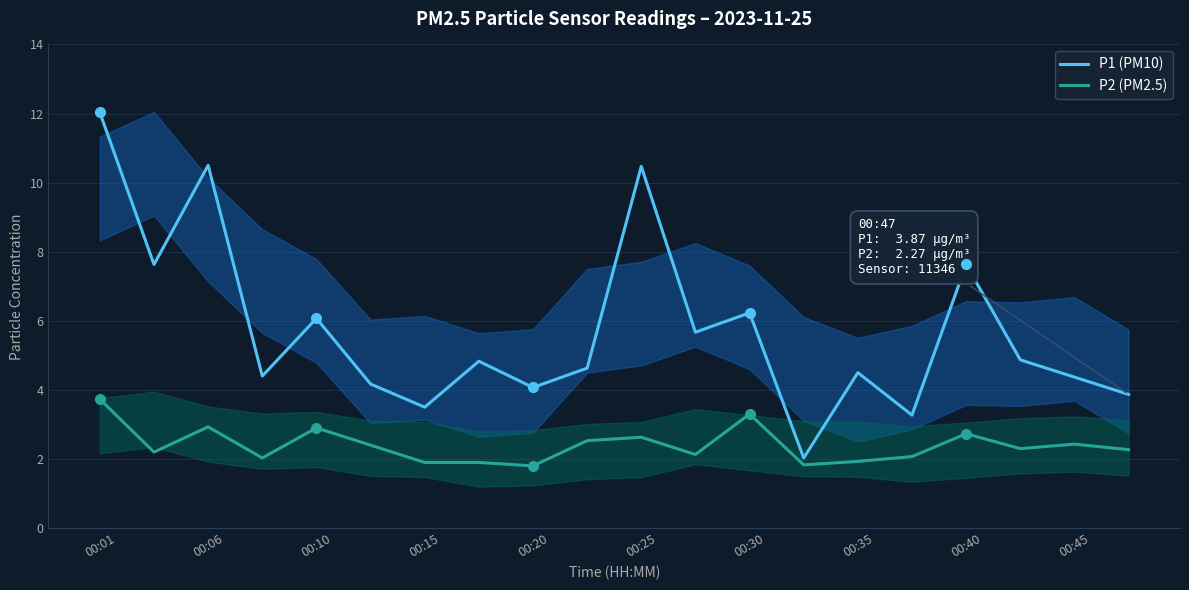

Count the number of categories in the chart.

20